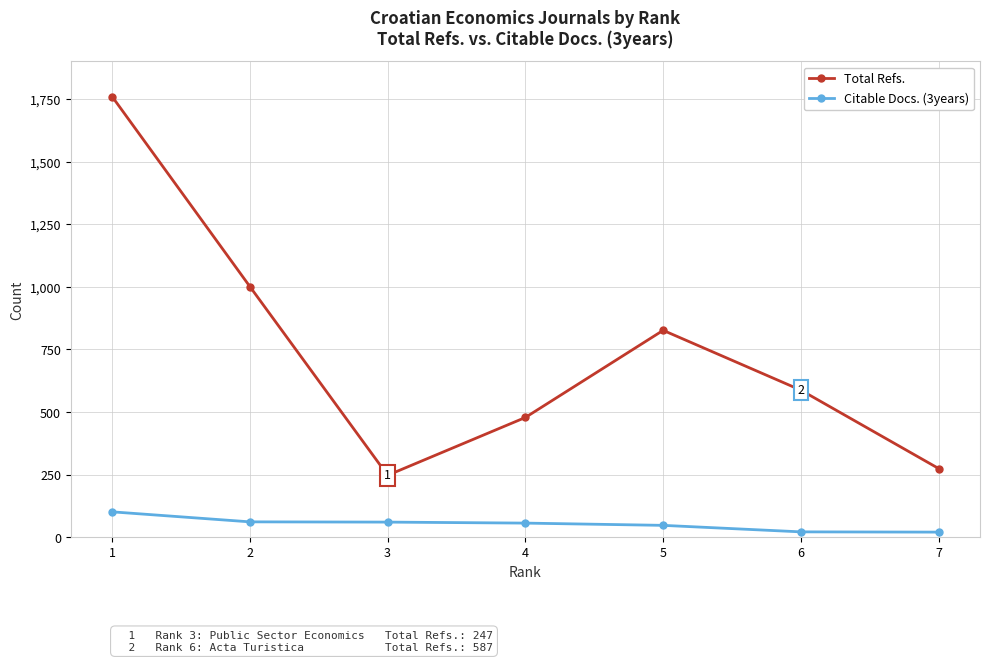

Where is Total Refs. nearest to the value 1003?

2